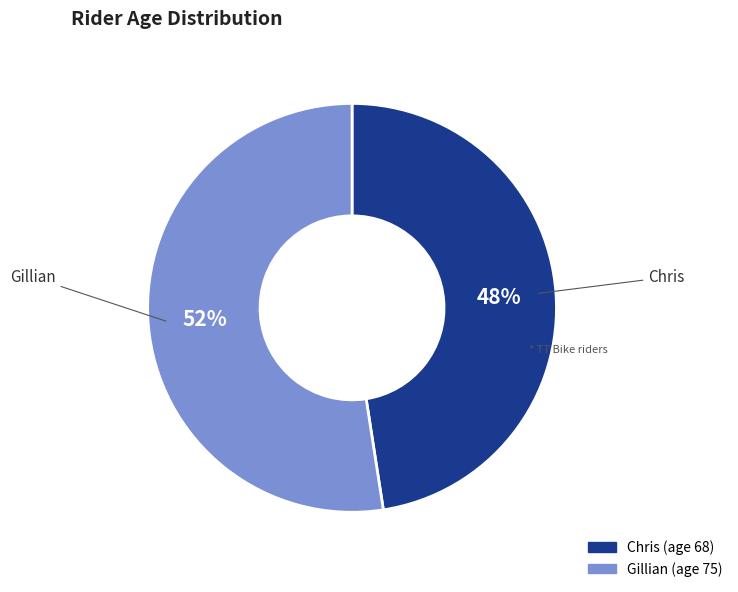

True or false: Gillian accounts for 52% of the total.

True